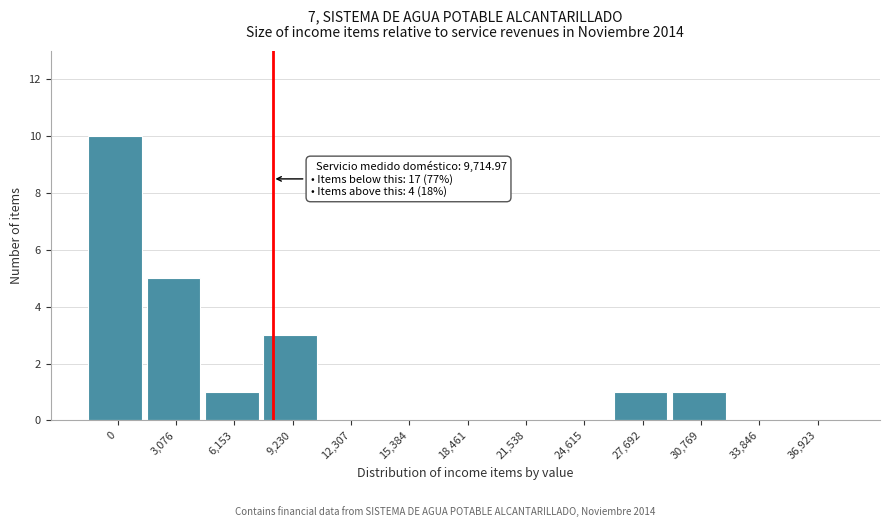

Reading left to right, what are all the values shown in this chart?

0=10	3,076=5	6,153=1	9,230=3	12,307=0	15,384=0	18,461=0	21,538=0	24,615=0	27,692=1	30,769=1	33,846=0	36,923=0